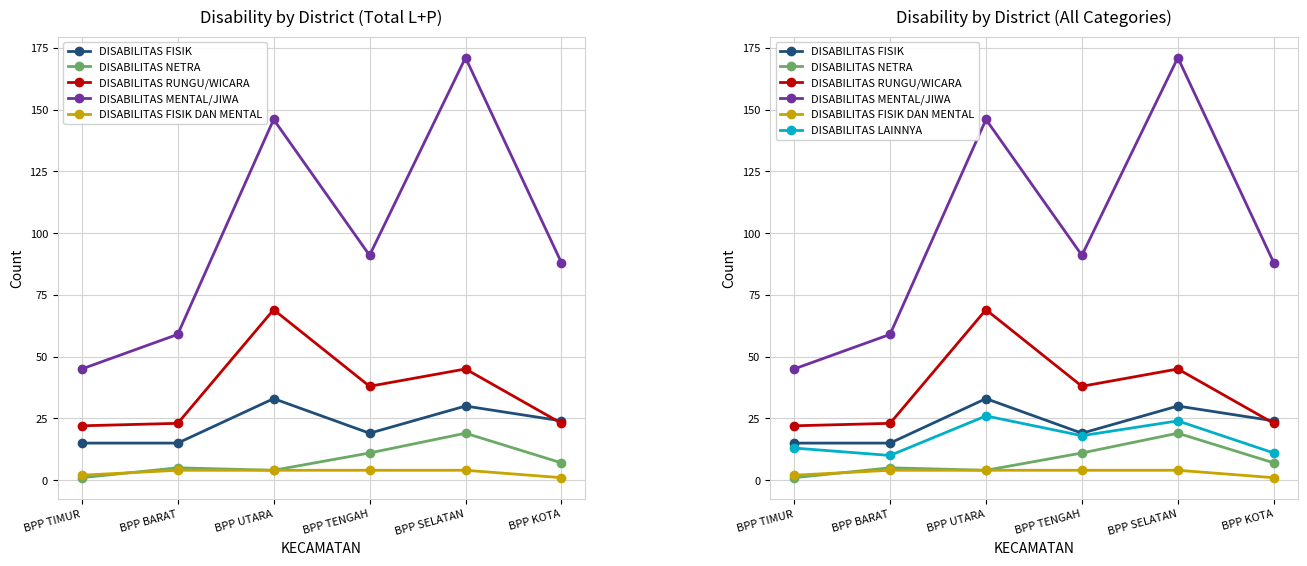

What is the minimum value shown in the chart?

1